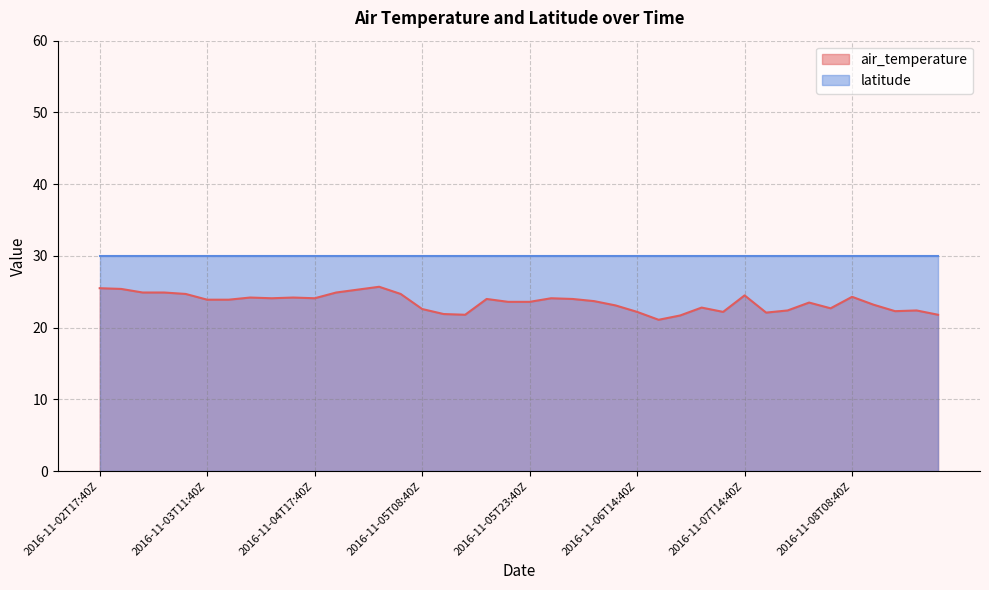

How many points are higher than both their immediate neighbors (excluding endpoints)?

10